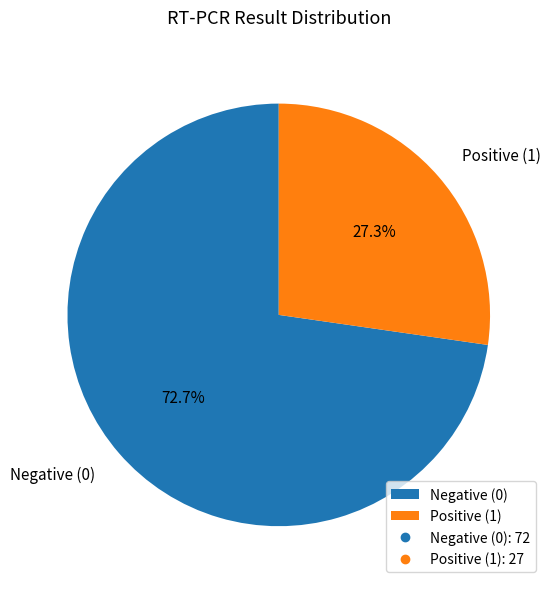

Rank the categories by value from lowest to highest.

Positive (1), Negative (0)